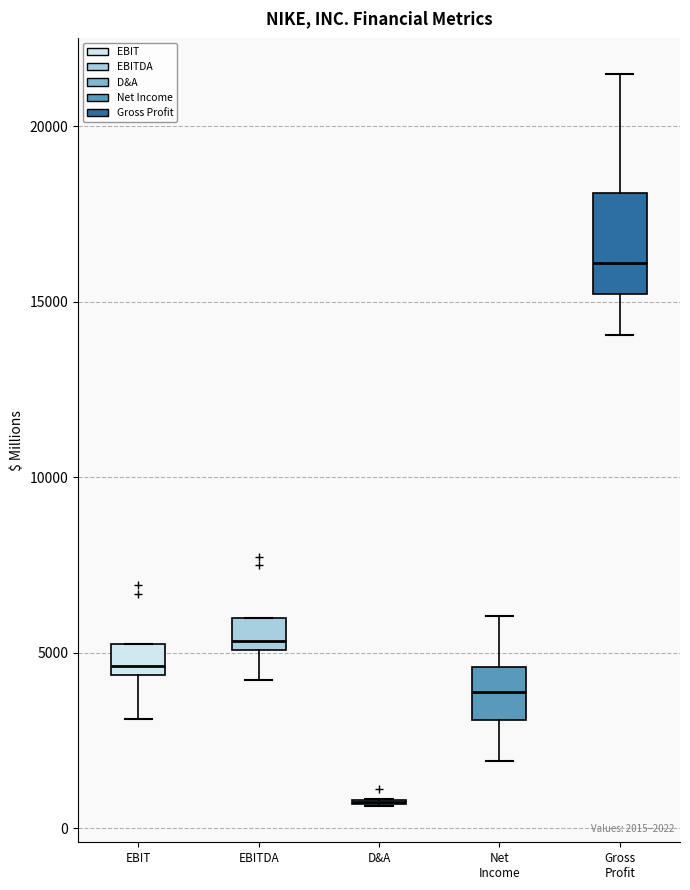

Which box is the tallest, from its lower edge to its upper edge?

Gross Profit